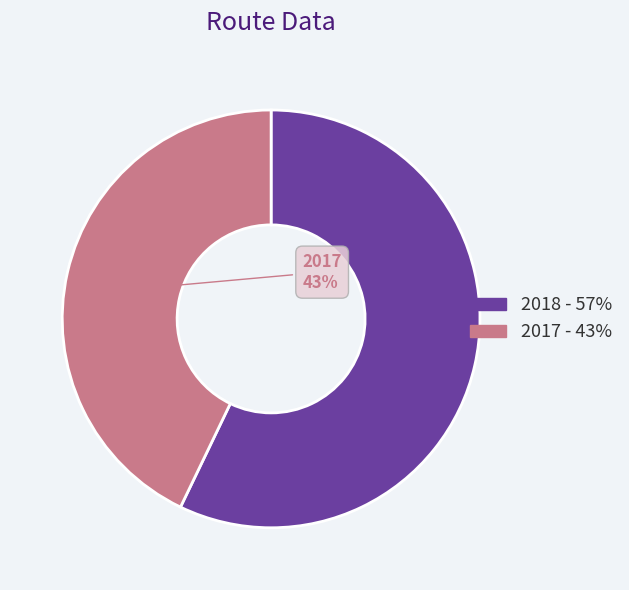

Is it true that 2017 is 43% of the pie?

True